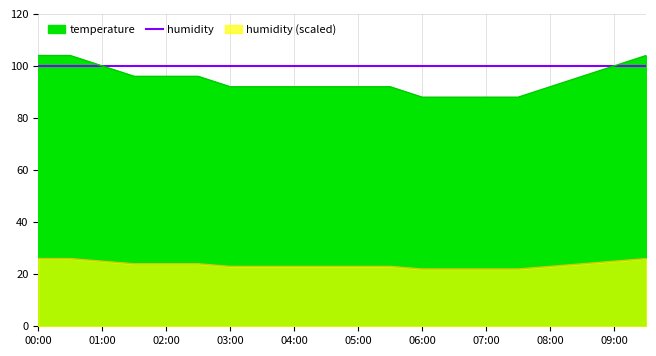

How many values are between 92 and 100?

13